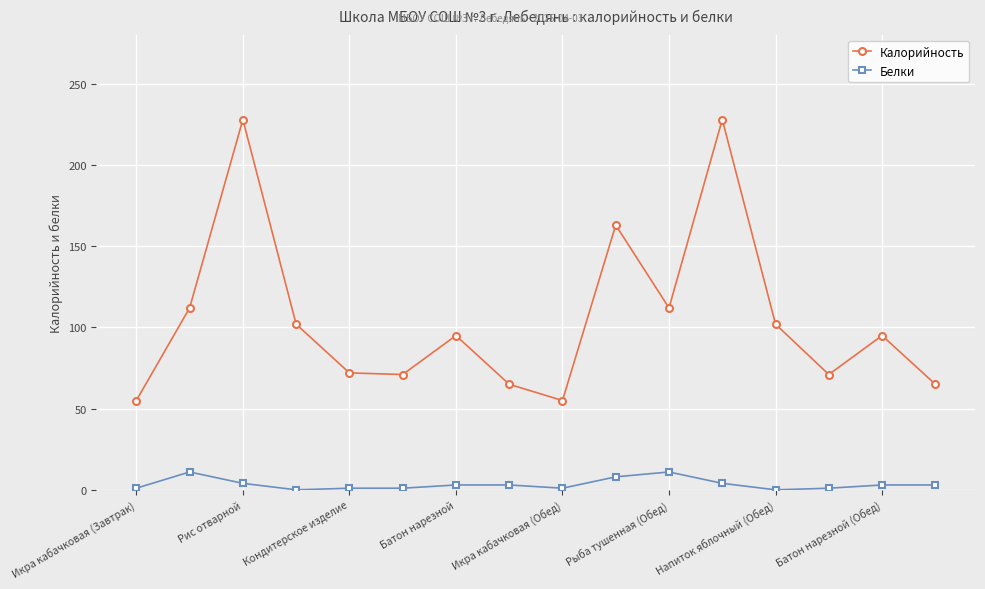

Which series has the largest total across all categories?

Калорийность